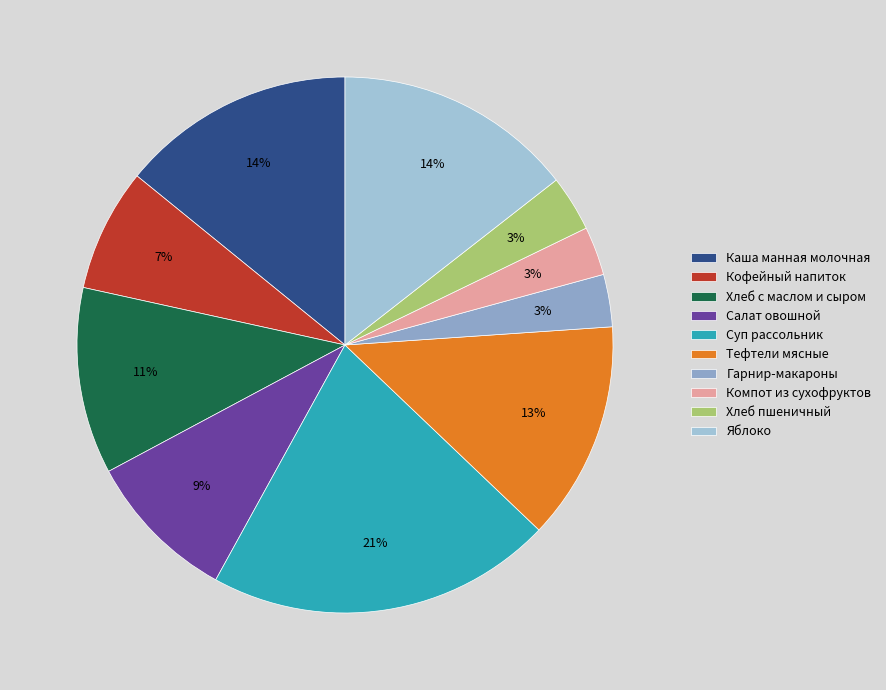

What portion of the pie excludes Салат овошной?

90.8%